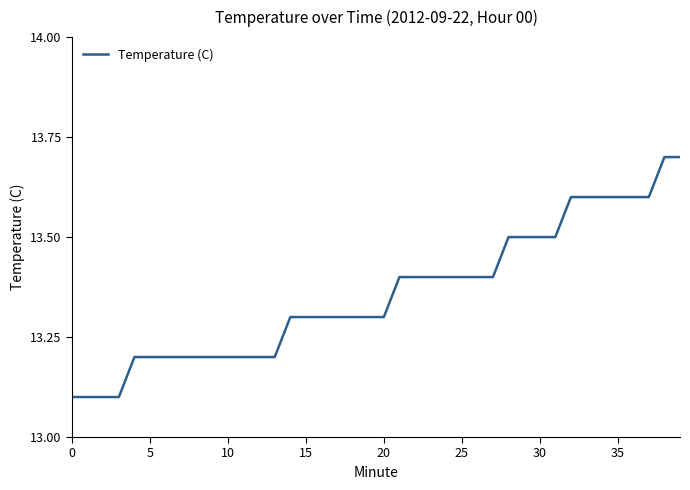

What is the smallest value displayed?

13.1